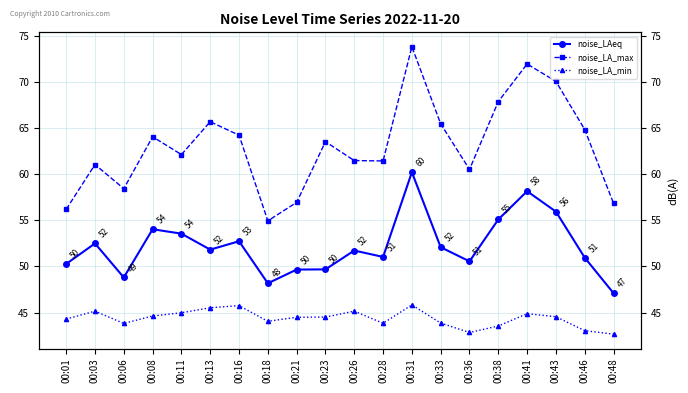

At how many categories does at least one series exceed 66?

4